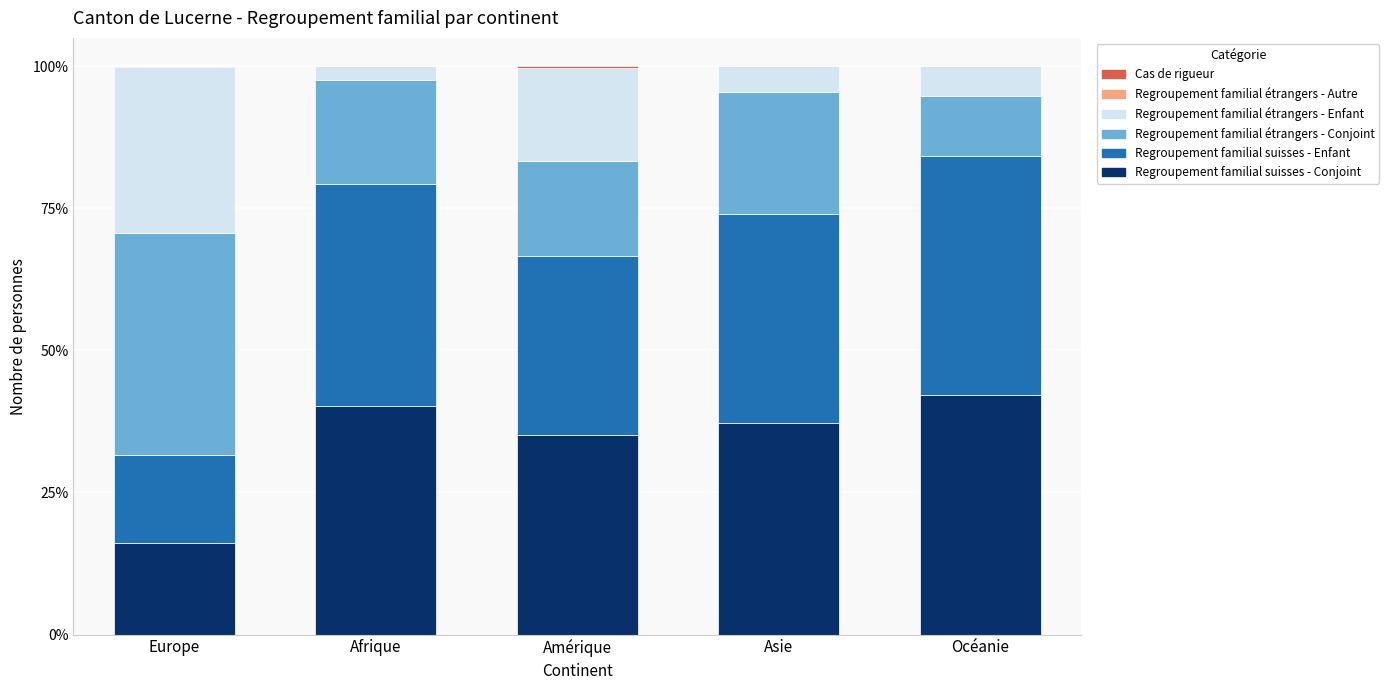

Count the number of categories in the chart.

5